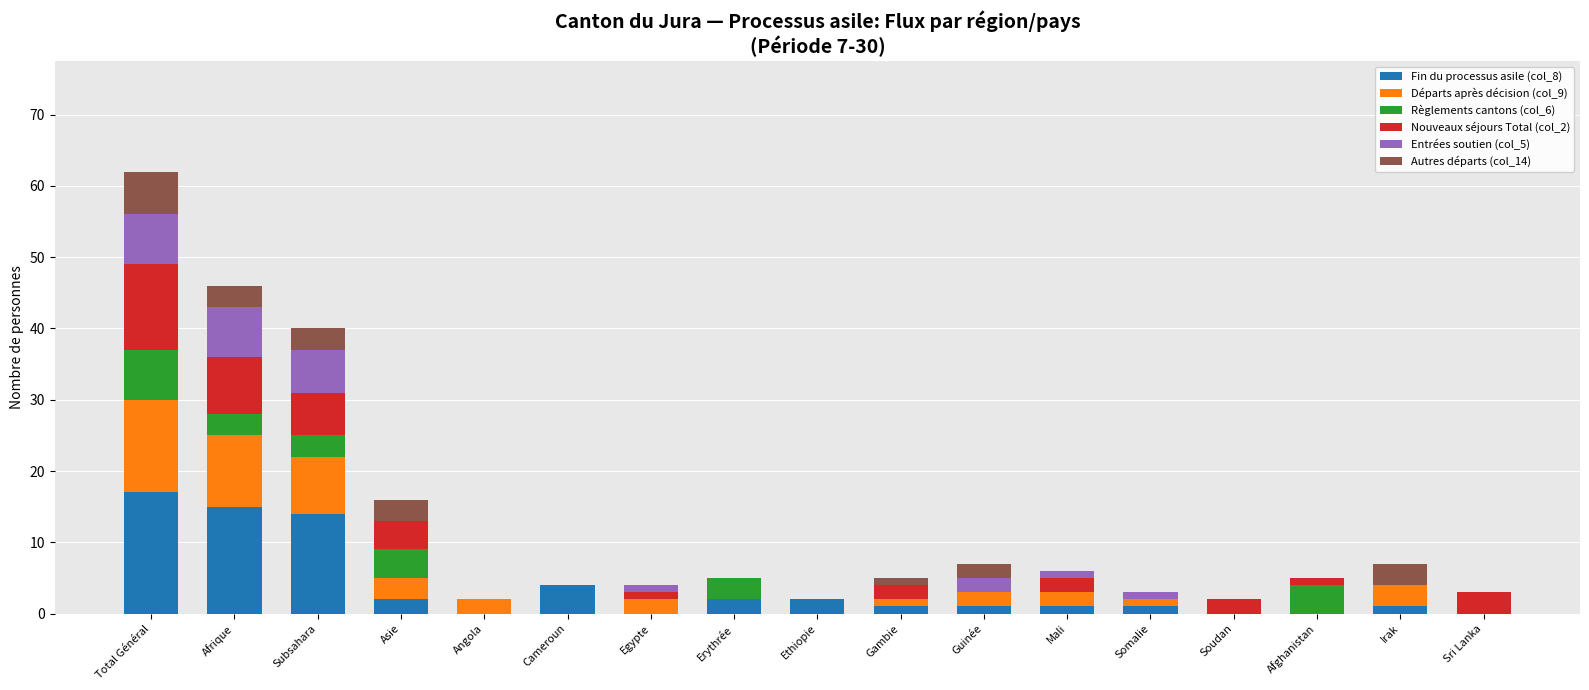

At which label does Fin du processus asile (col_8) reach its peak?

Total Général